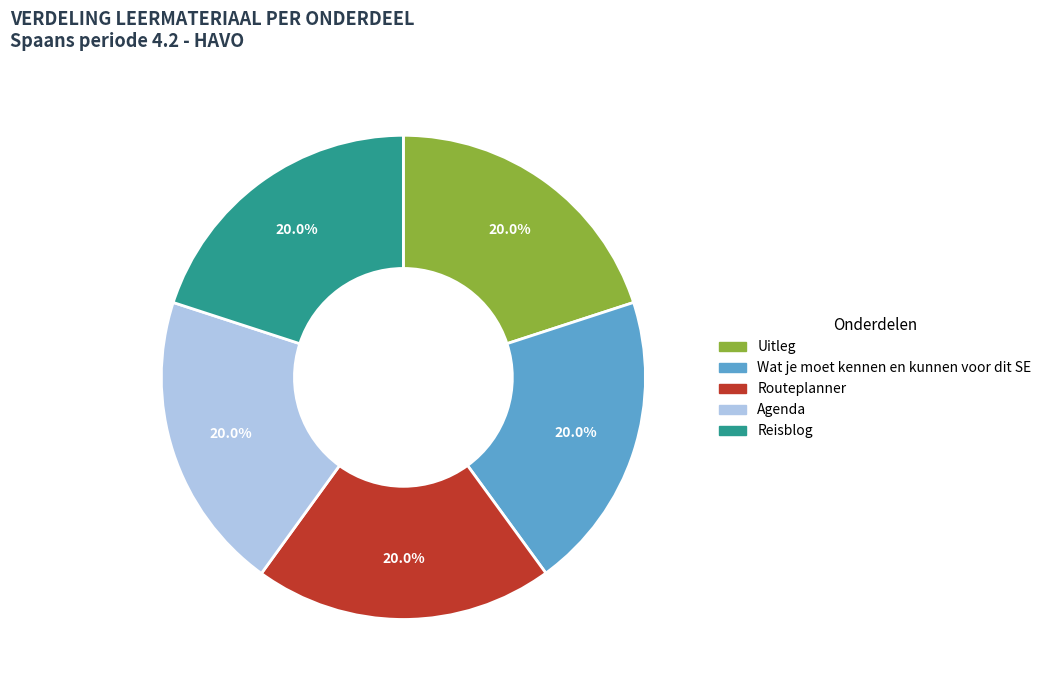

Is there any slice that represents more than half of the pie?

No